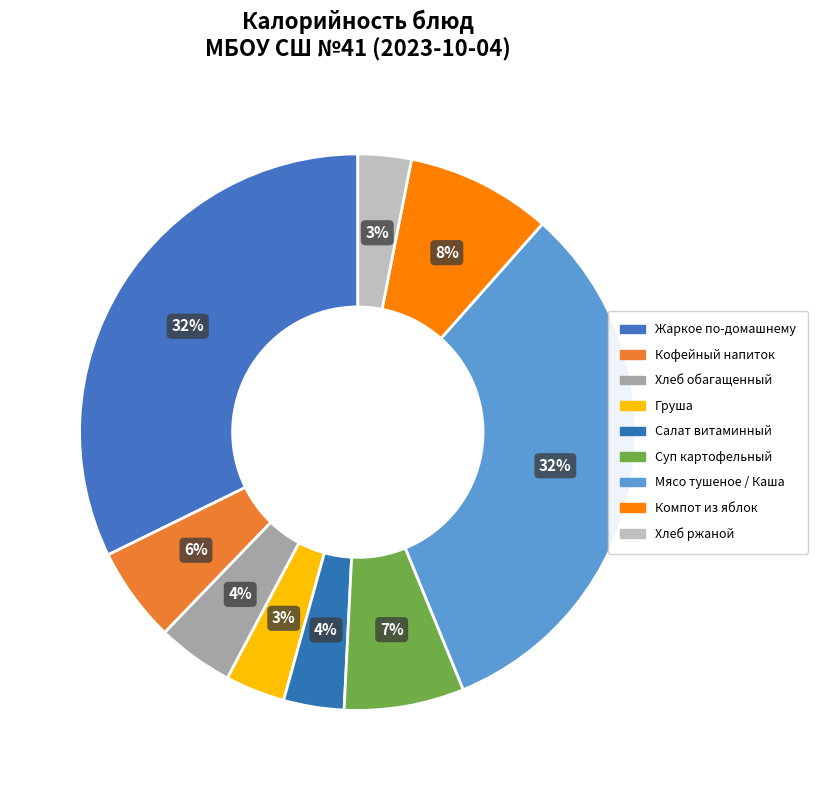

To the nearest percent, what is the average slice percentage?

11%